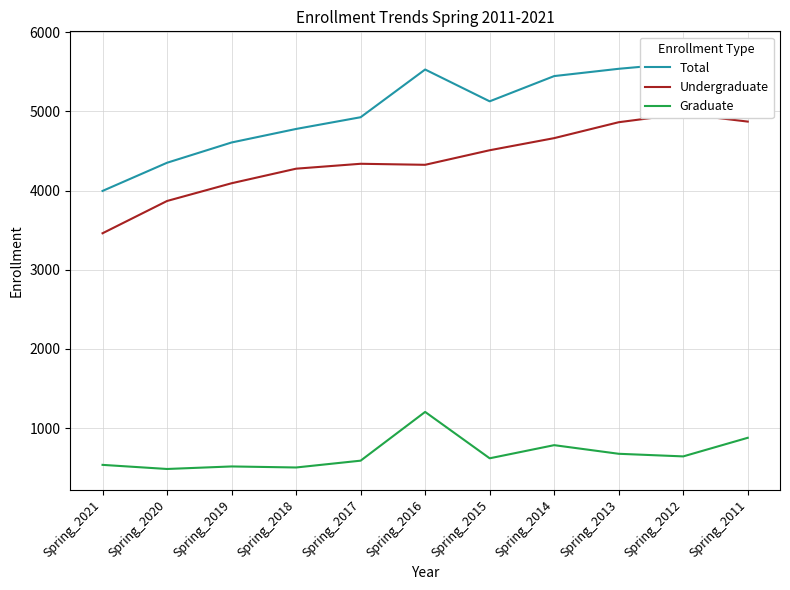

Reading left to right, extract all data points from this chart.

Total: 3996	4352	4608	4779	4927	5530	5128	5447	5539	5612	5749
Undergraduate: 3461	3869	4093	4277	4339	4326	4510	4663	4864	4970	4872
Graduate: 535	483	515	502	588	1204	618	784	675	642	877